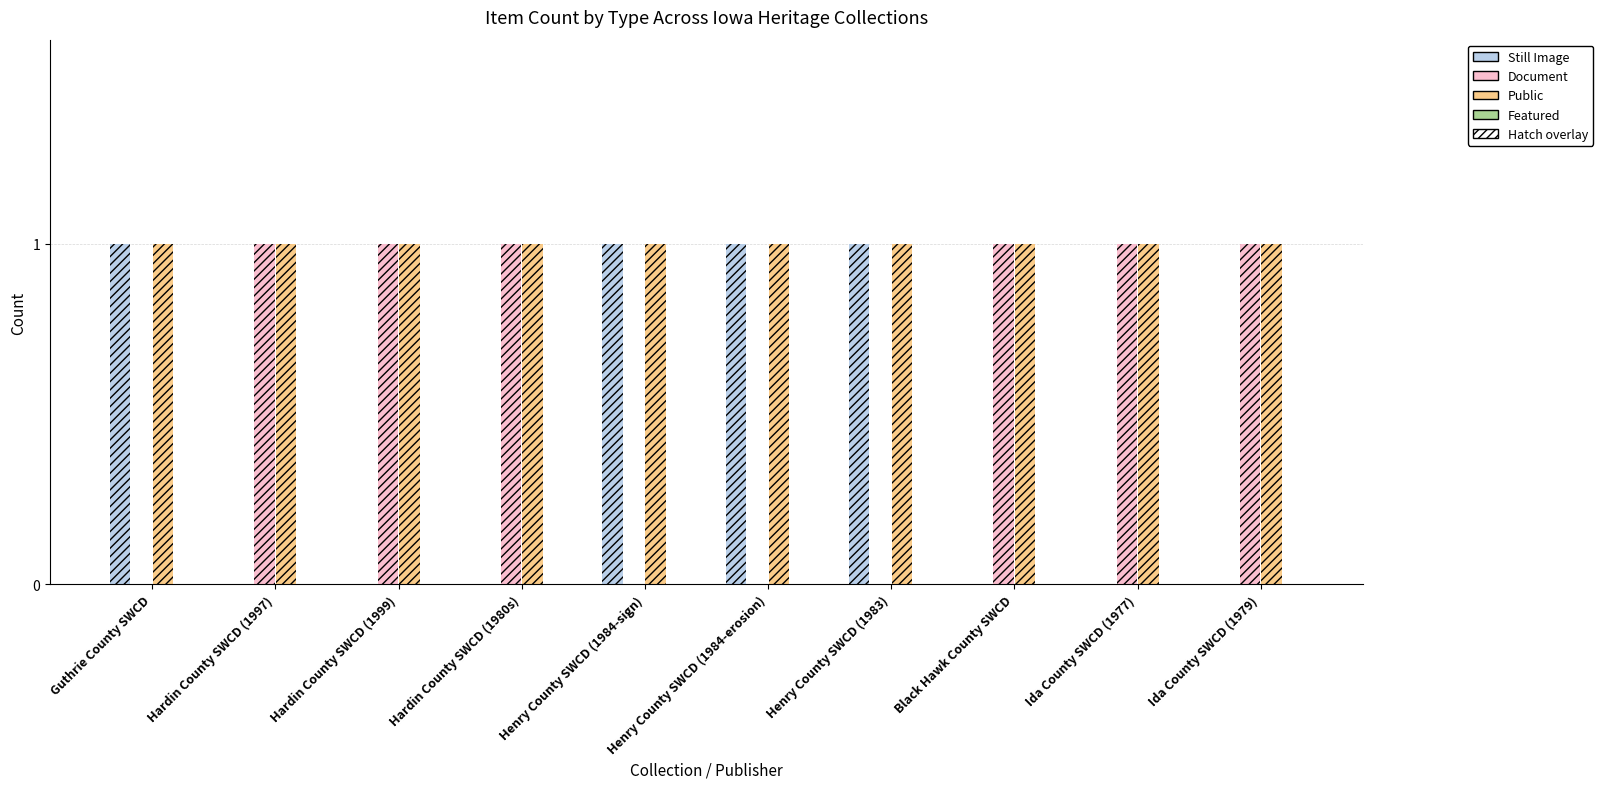

What position from the left is Guthrie County SWCD?

1